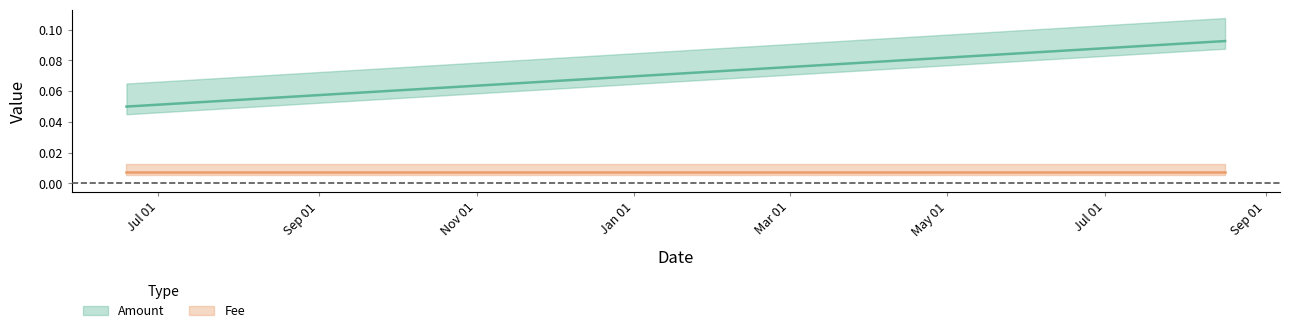

Count the values in the range 0 to 1.

3